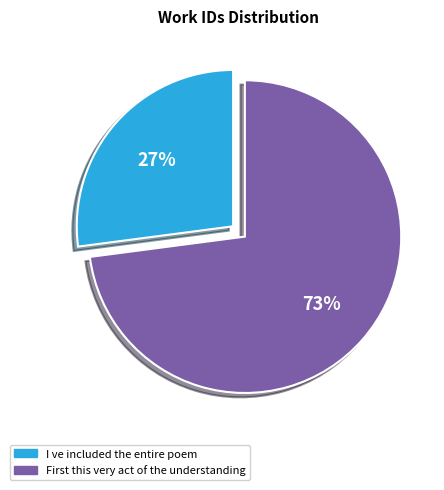

What is the largest slice in the pie chart?

First this very act of the understanding